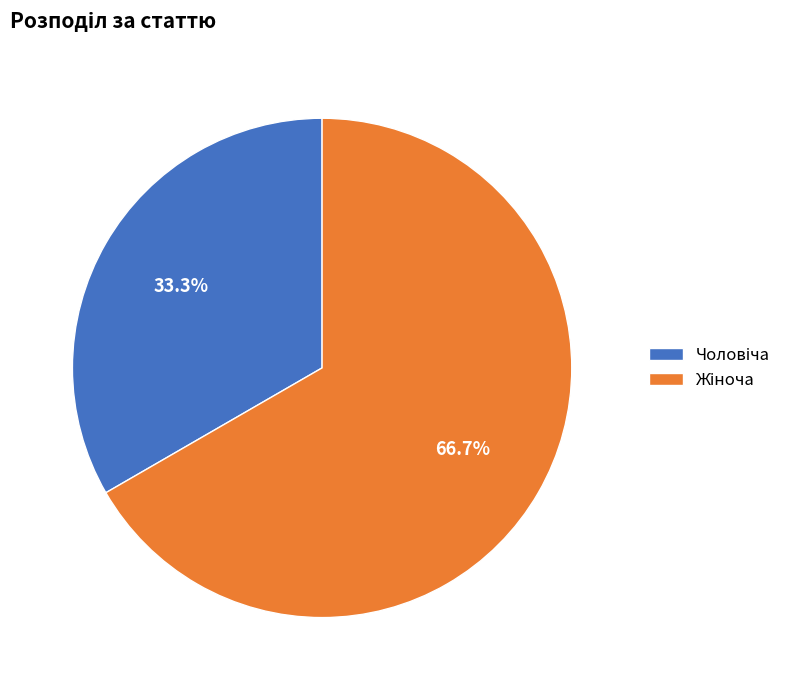

Is there any slice that represents more than half of the pie?

Yes